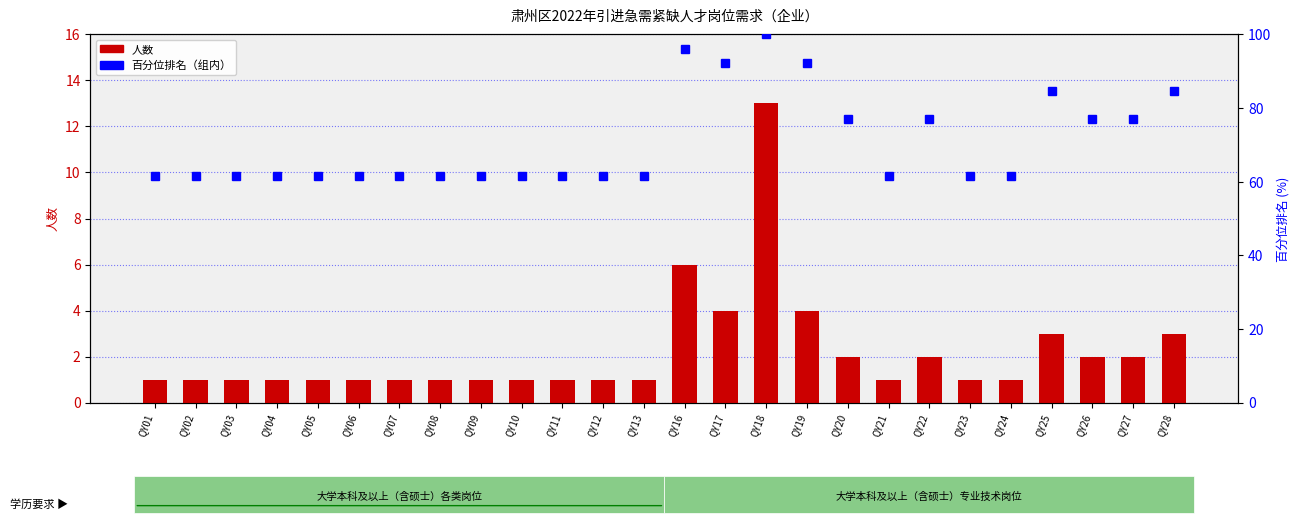

Which series changed the most between QY09 and QY25?

百分位排名